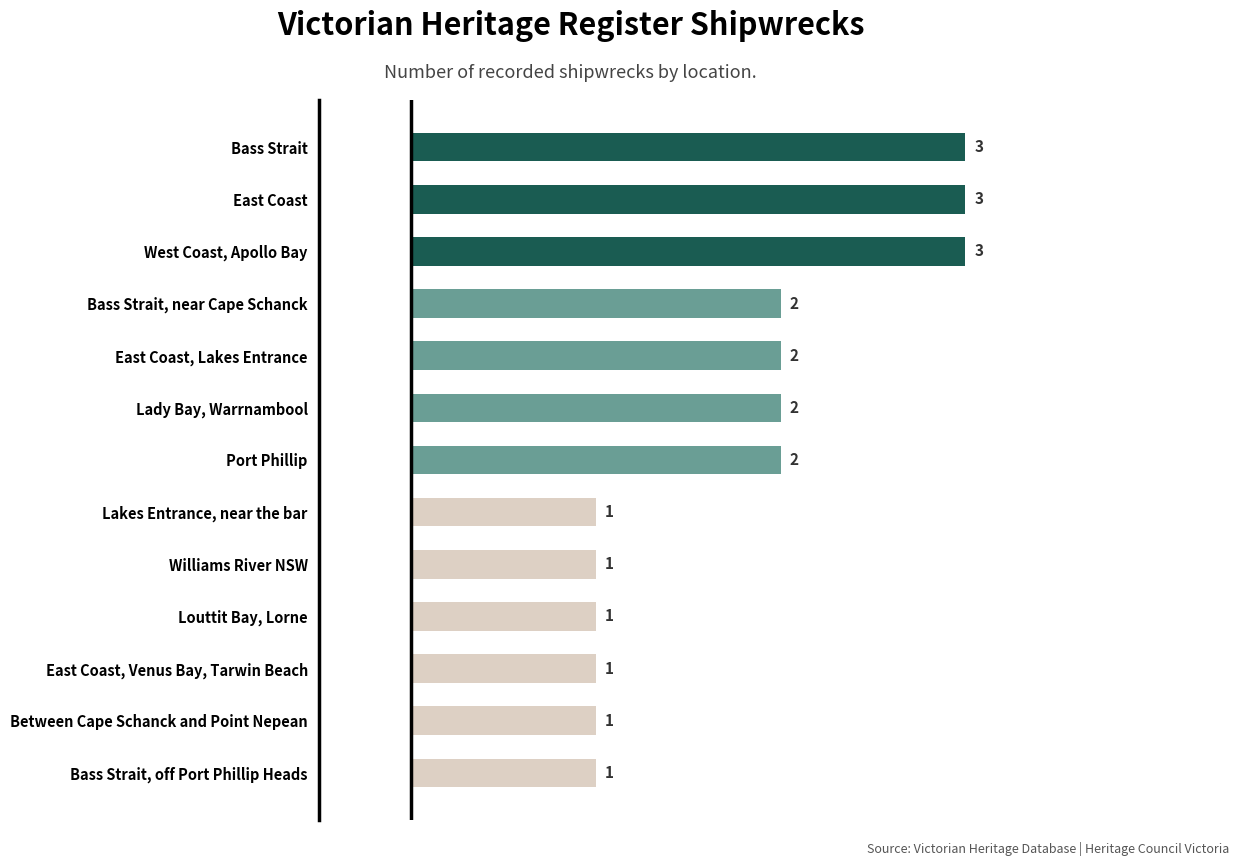

What is the change in value from Bass Strait, near Cape Schanck to Bass Strait?

+1